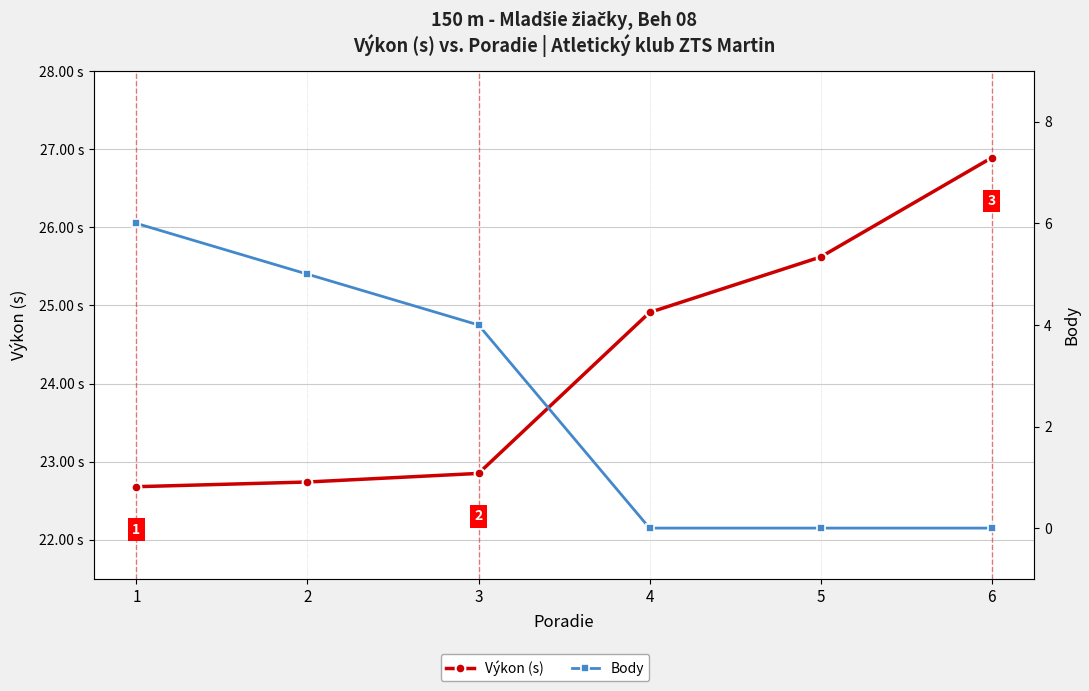

How many Body values are between 0 and 5?

5